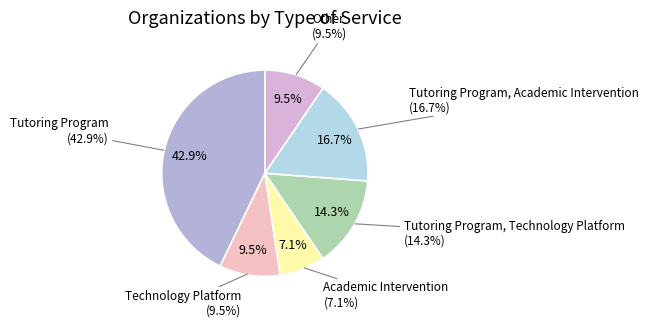

How many segments does this pie chart have?

6